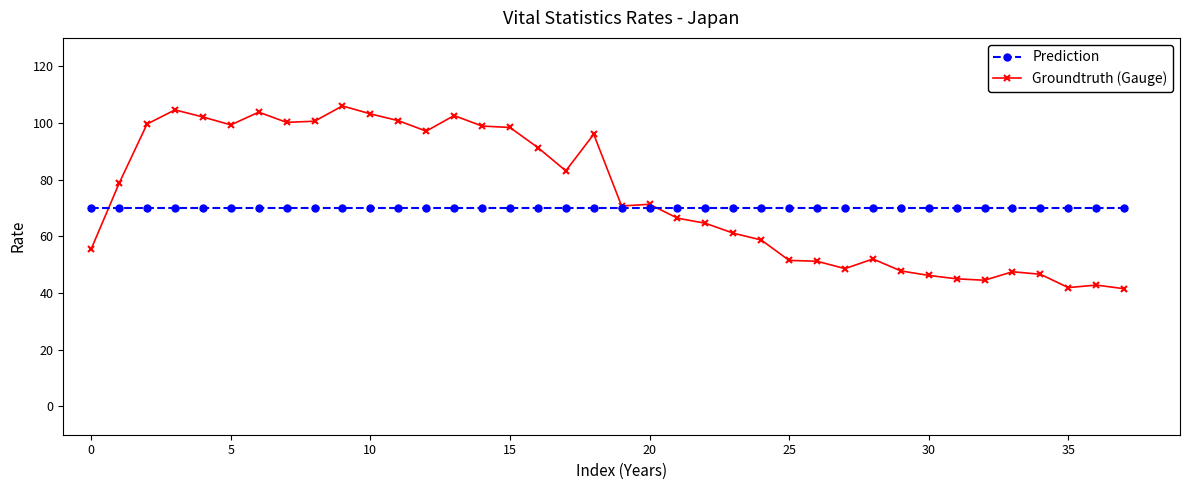

Which series has the largest range (max minus min)?

Groundtruth (Gauge)